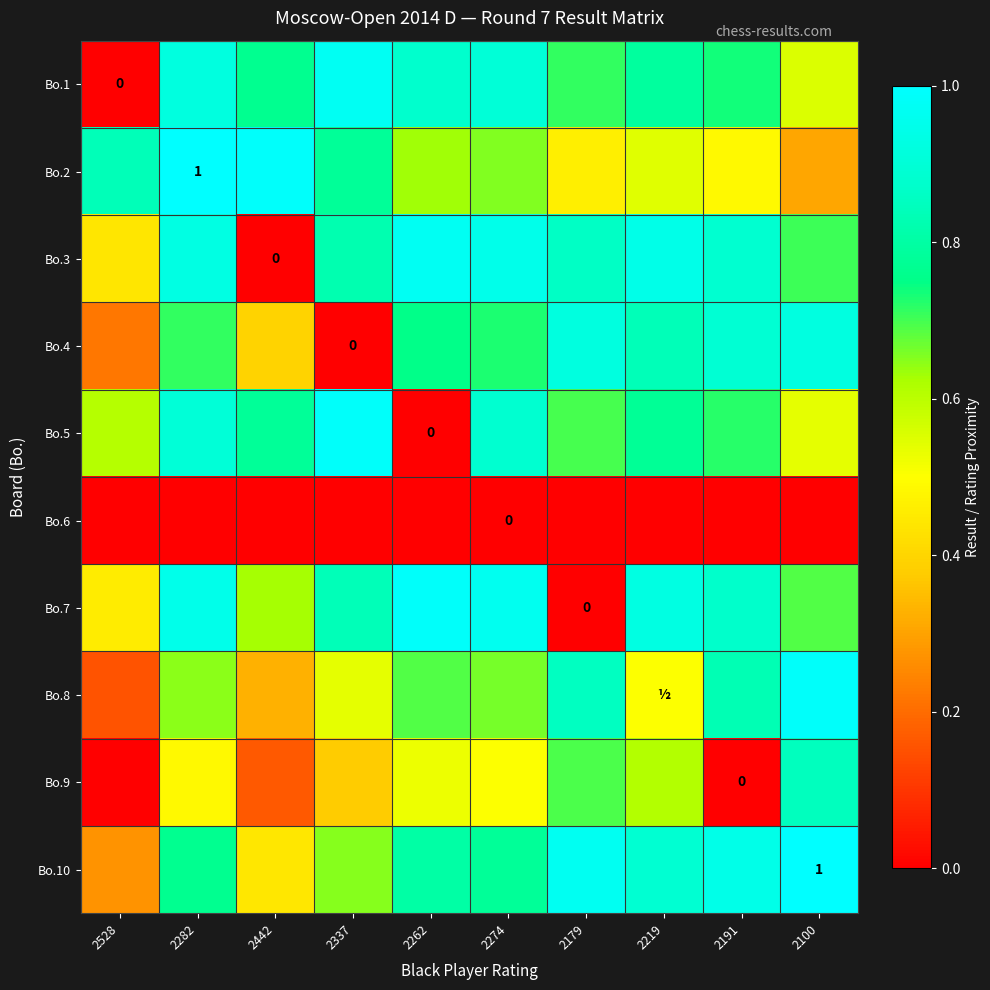

What is the difference between the maximum and minimum values in the Bo.2 series?

0.7